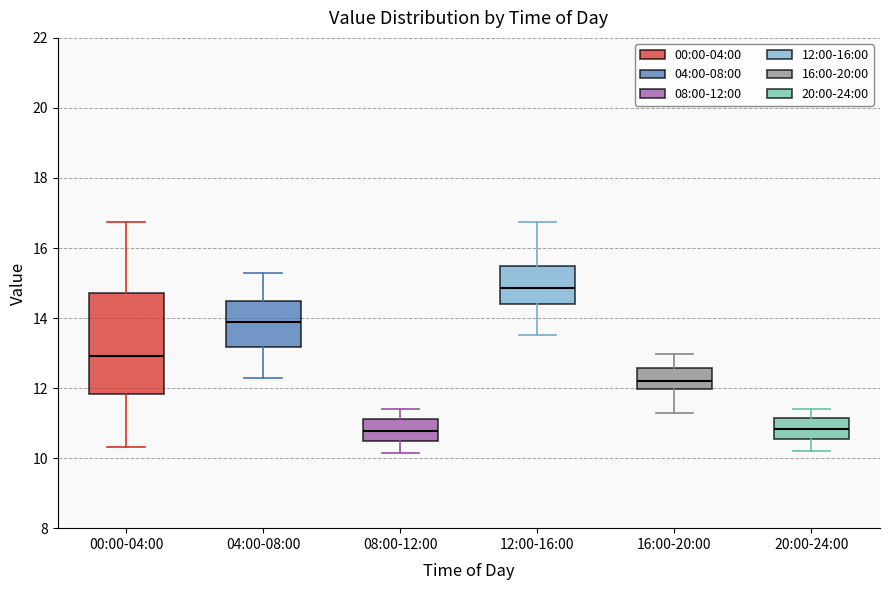

Which box's median line is the highest?

12:00-16:00